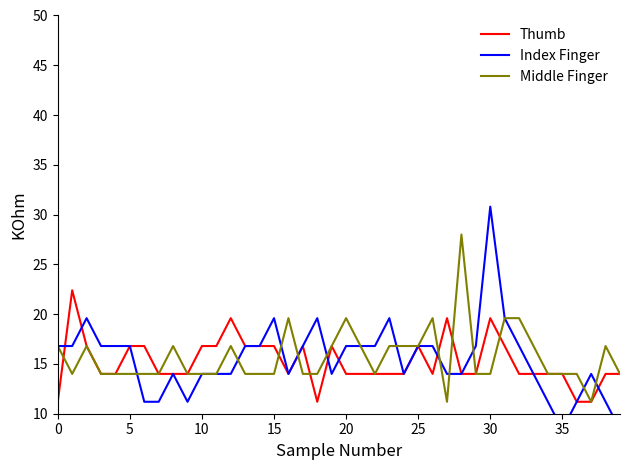

Which has a higher value, 38 or 0?

38